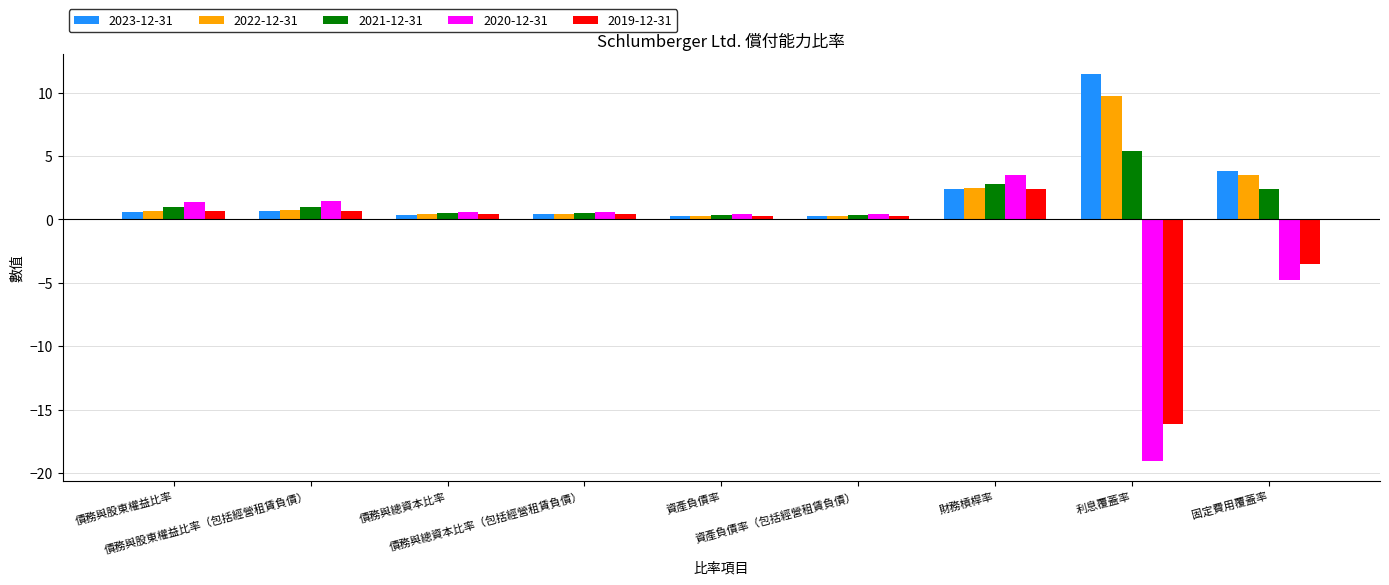

What is the sum of all 2022-12-31 values?

18.5